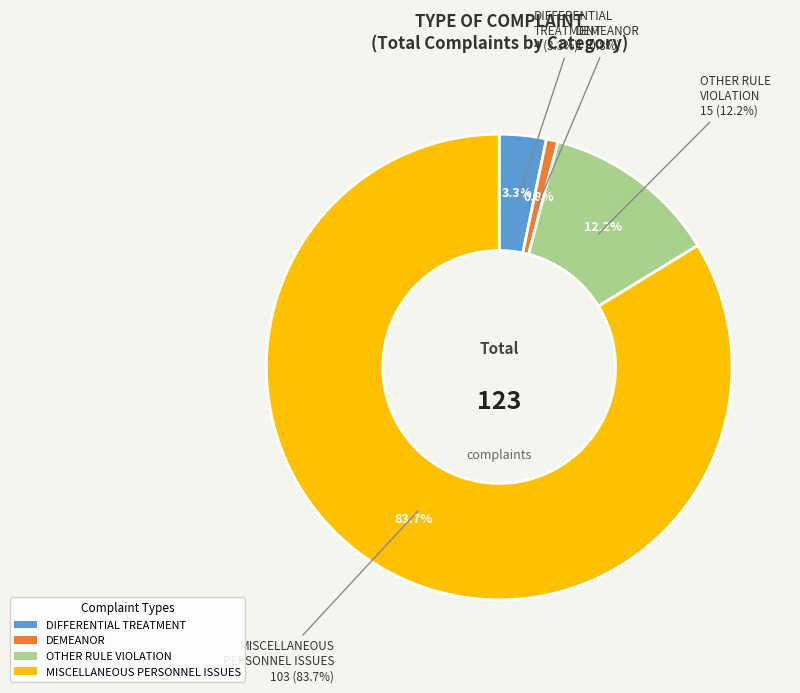

Which category has the biggest portion of the pie?

MISCELLANEOUS PERSONNEL ISSUES